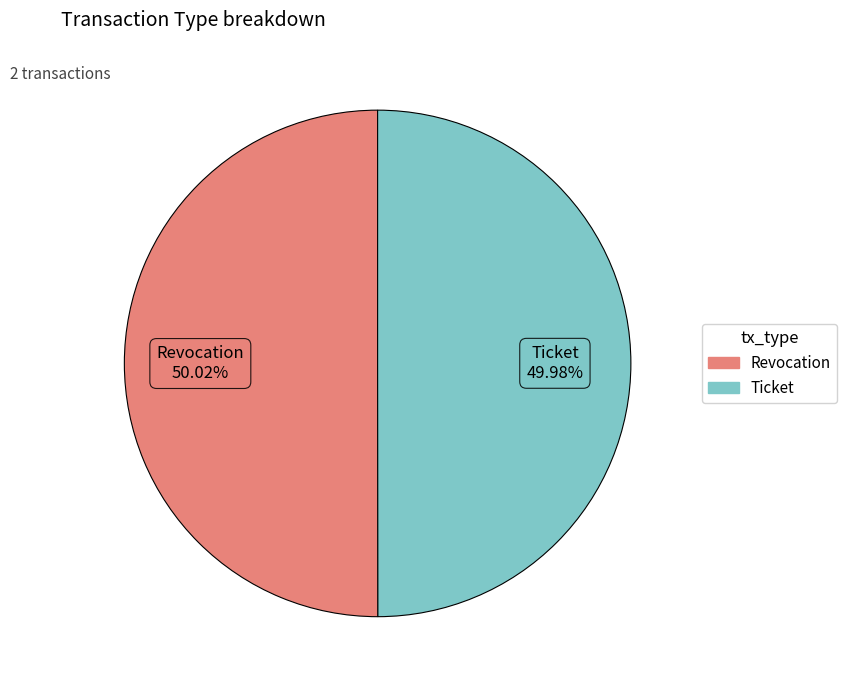

How many segments does this pie chart have?

2